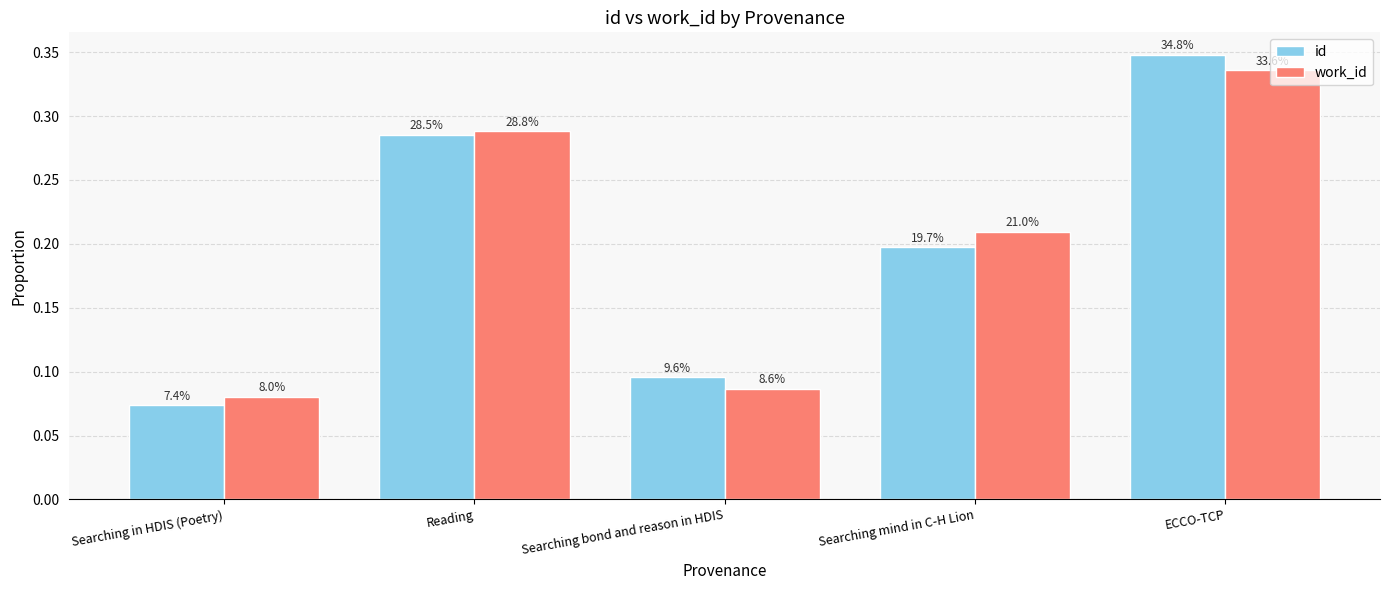

What is the difference between the work_id values at Reading and Searching mind in C-H Lion?

0.1